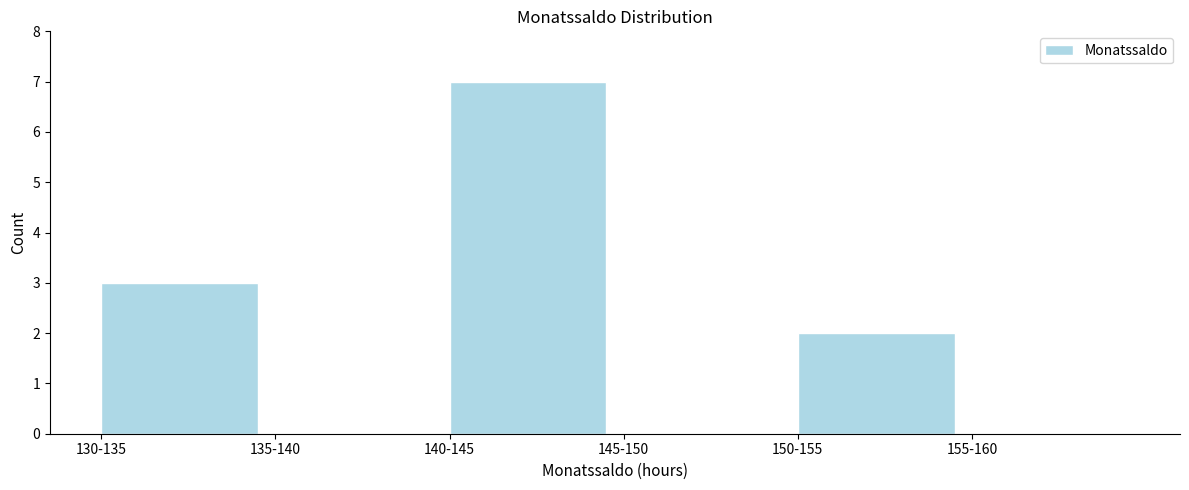

Reading right to left, transcribe all the data shown in this chart.

155-160=0	150-155=2	145-150=0	140-145=7	135-140=0	130-135=3